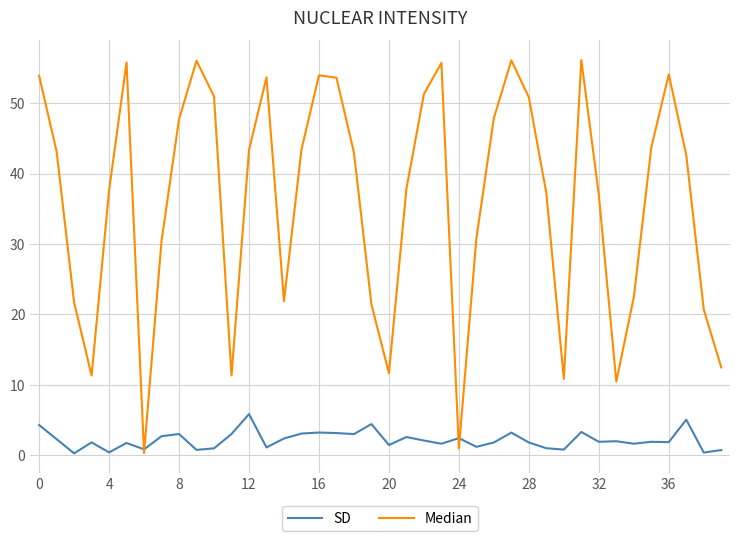

List the series in order of their peak value, lowest first.

SD, Median